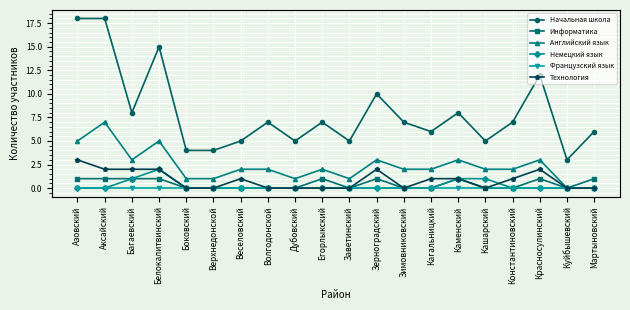

What is the value of the Технология point at the 12th from the left?

2